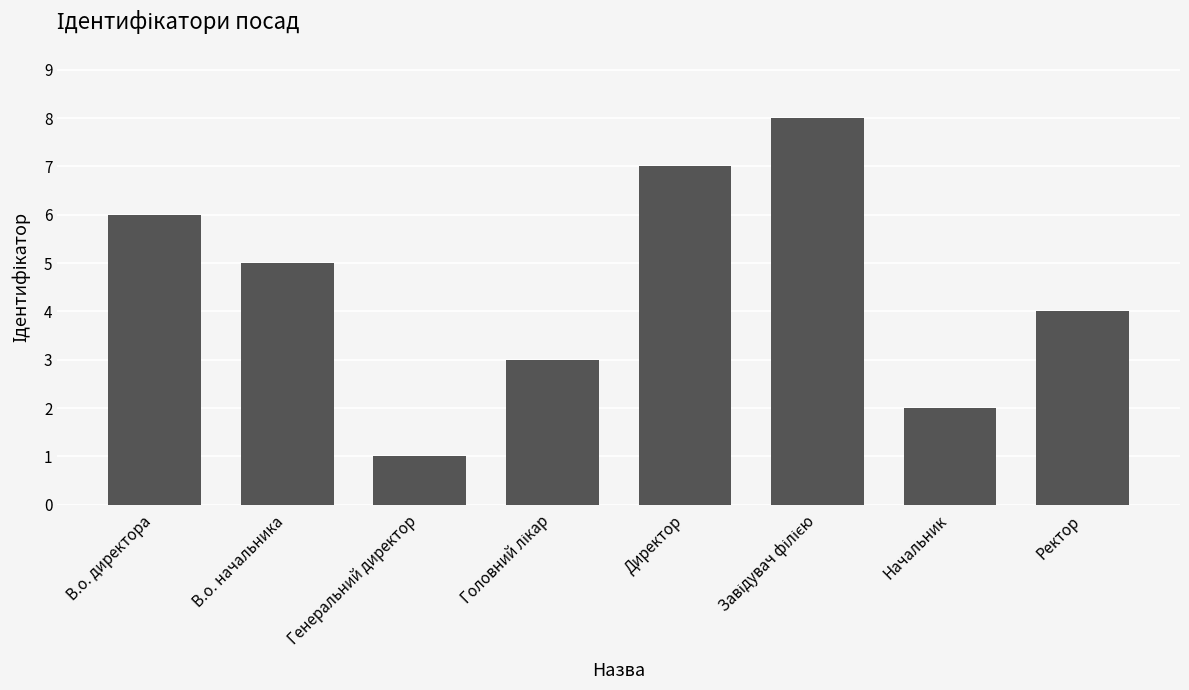

What is the change in value from В.о. начальника to Ректор?

-1